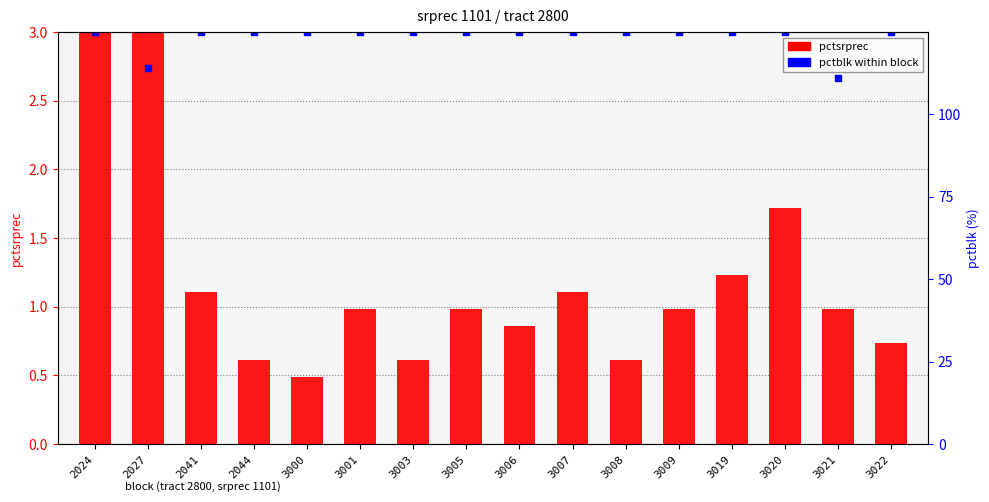

Which series has the largest Y range (max minus min)?

pctsrprec